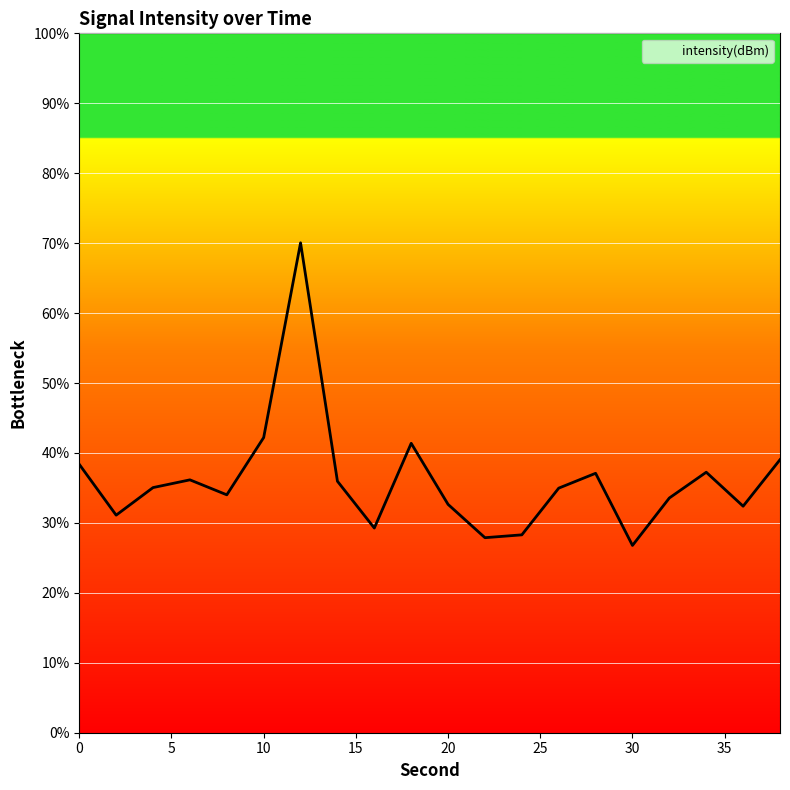

What is the difference between the maximum and minimum values?

43.3